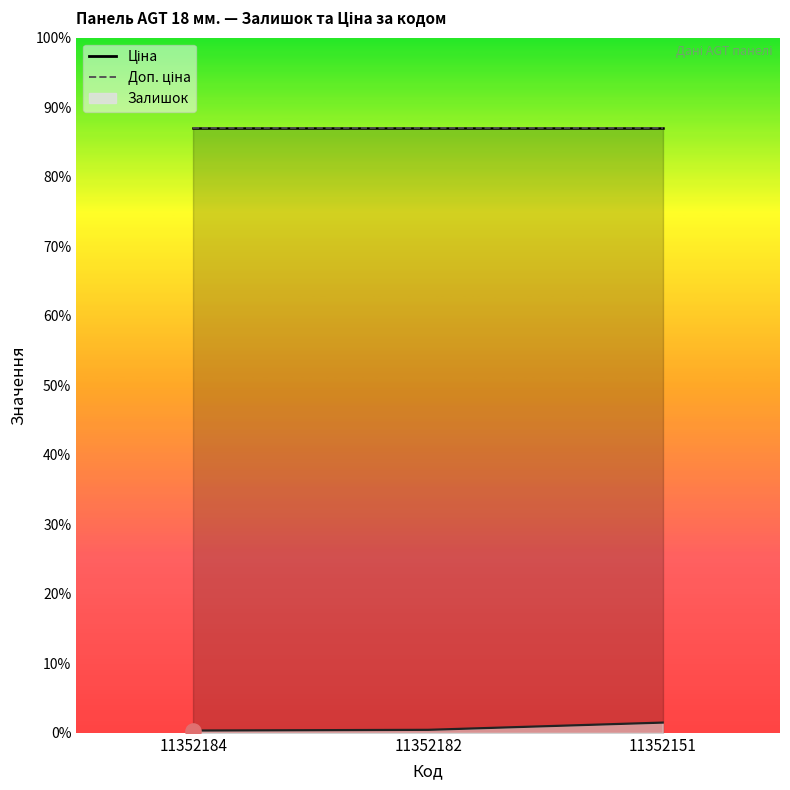

Is the value of Доп. ціна at 11352184 greater than the value of Залишок at 11352184?

Yes